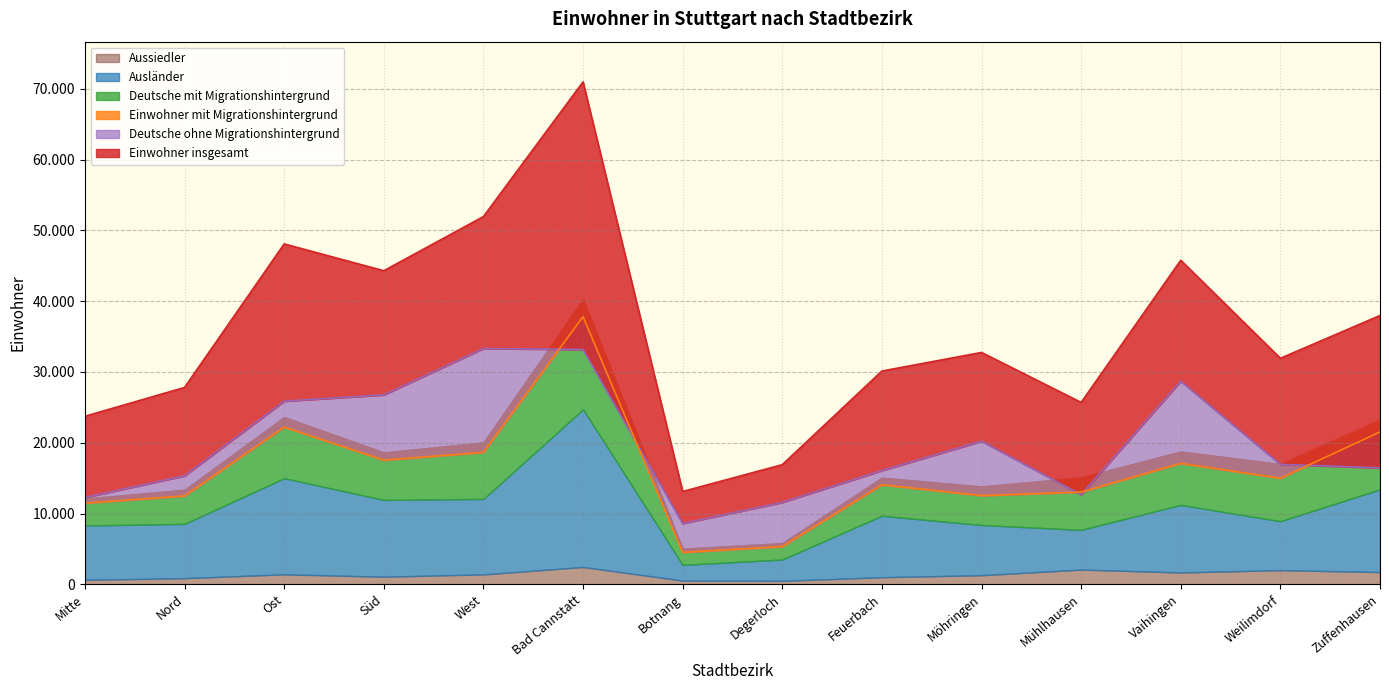

True or false: Einwohner mit Migrationshintergrund has a value of 7055 at Mühlhausen.

False